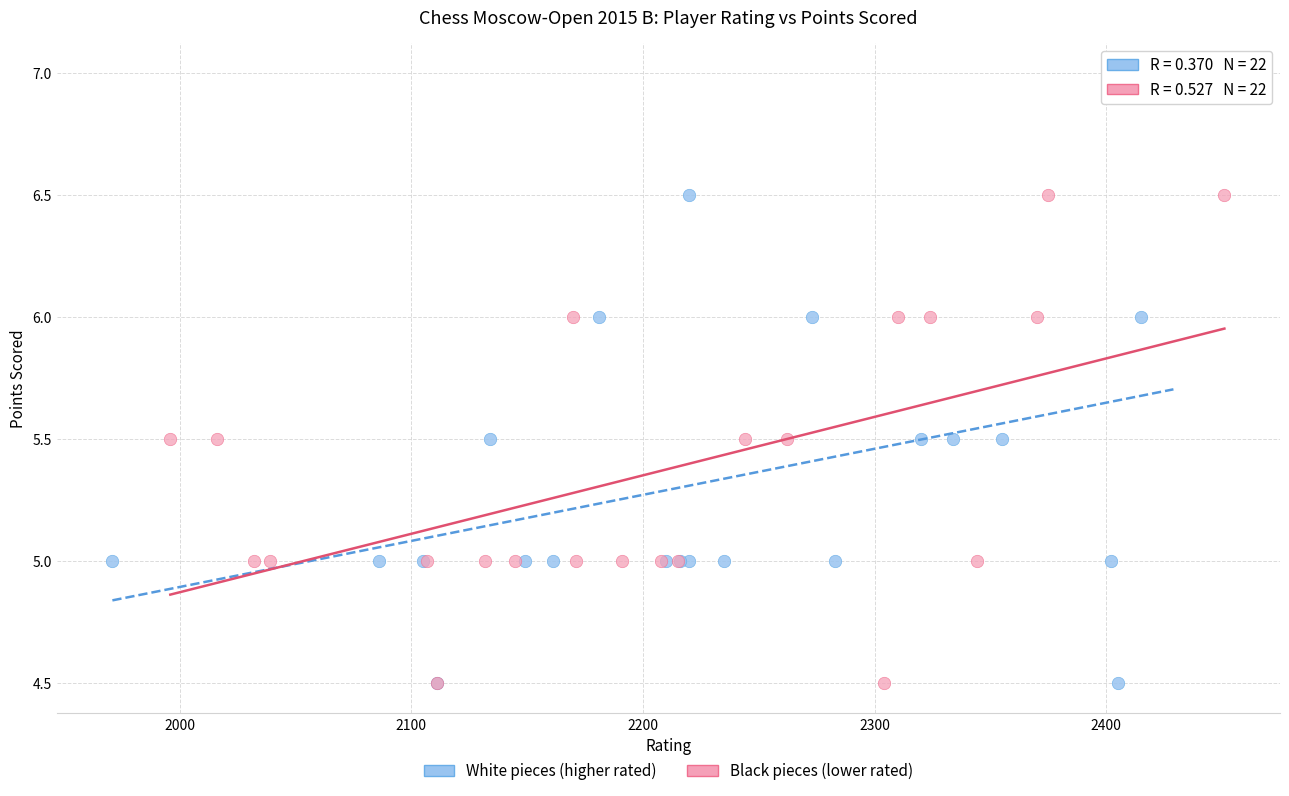

Which series has the largest Y range (max minus min)?

White pieces (higher rated)